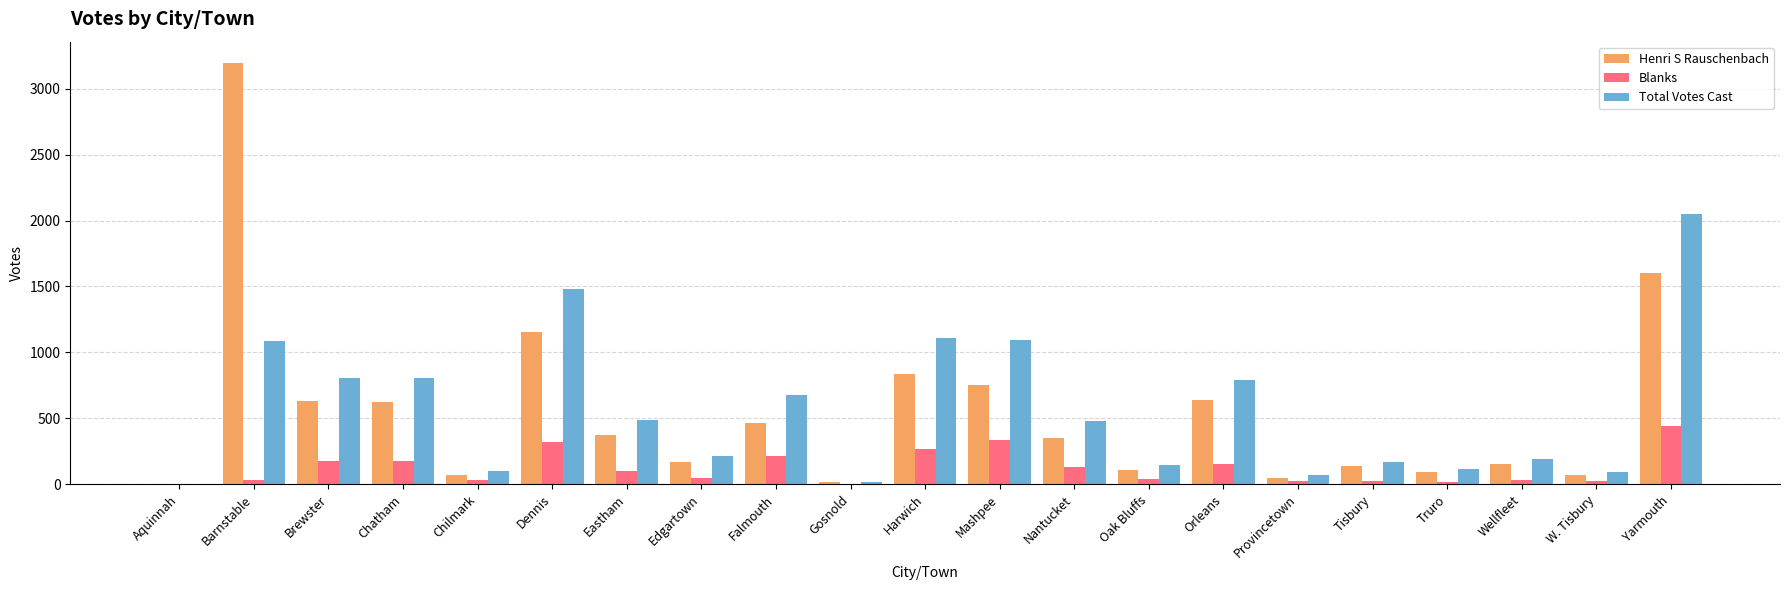

What is the average value of the Total Votes Cast series?

570